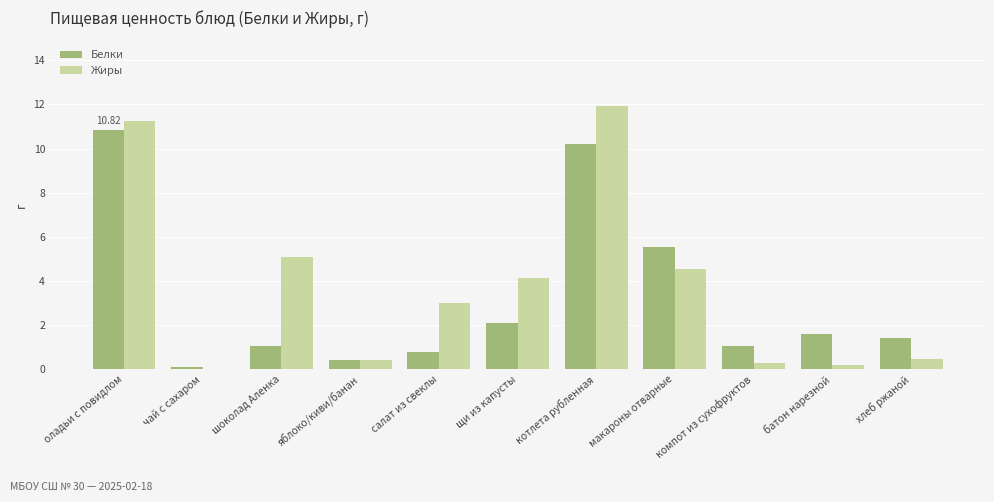

What is the sum of the Жиры values at котлета рубленная and салат из свеклы?

14.9